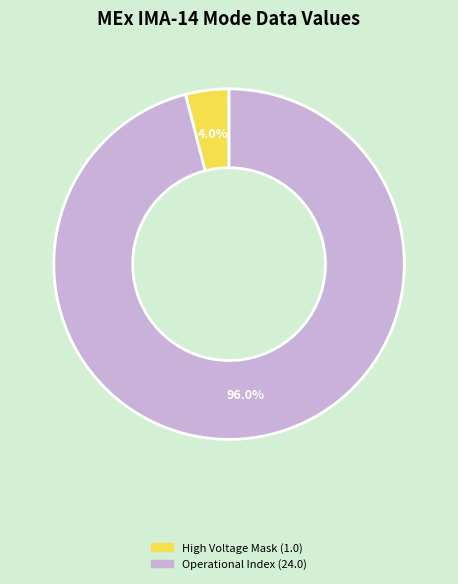

Is there a majority slice in this chart?

Yes